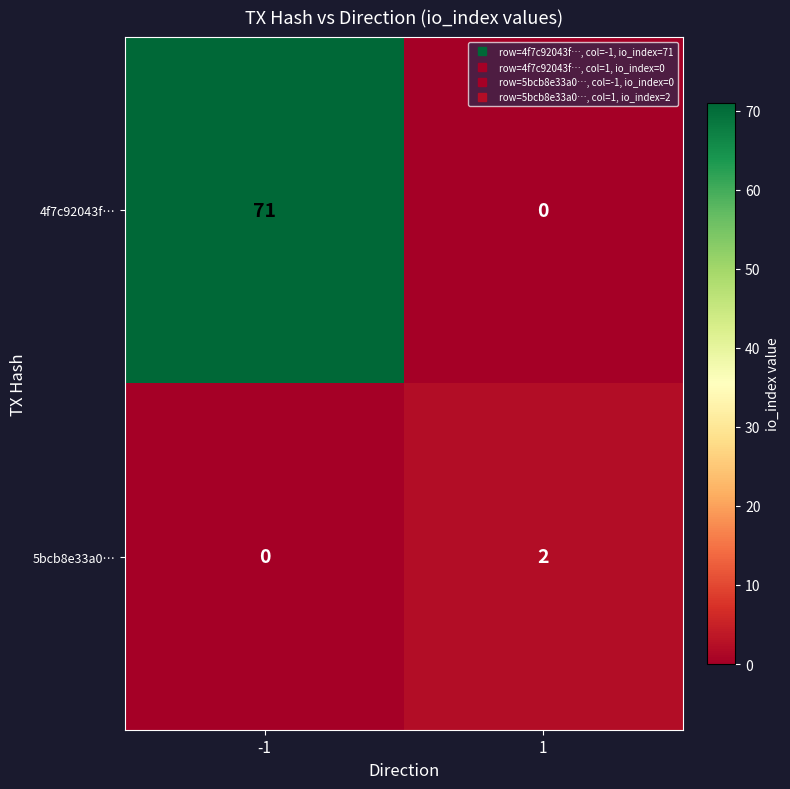

At how many categories does at least one series exceed 42?

1